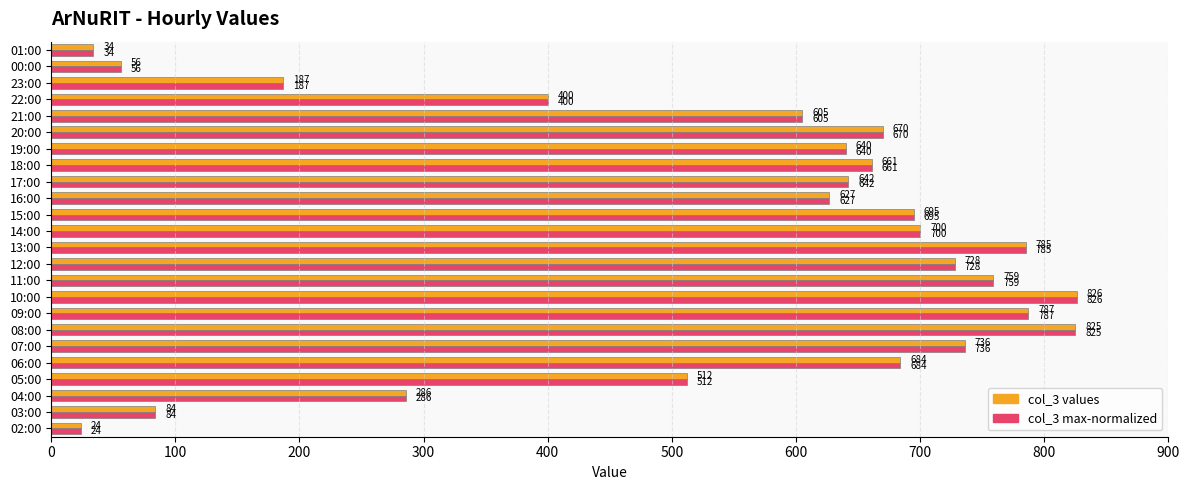

At which category is the sum across all series the highest?

10:00